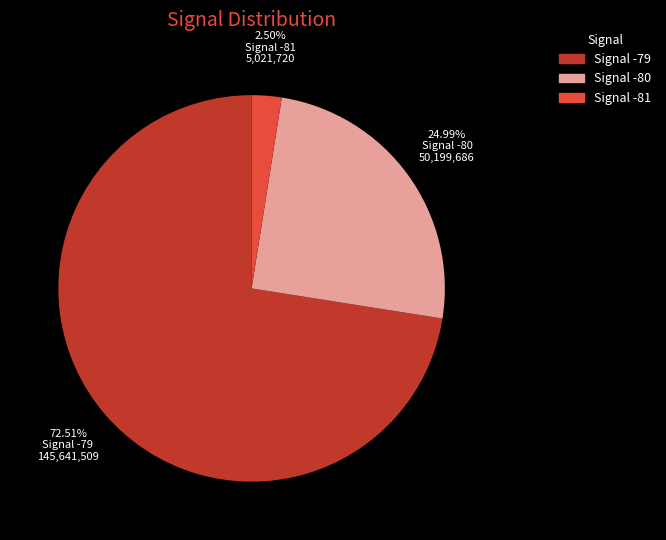

Is there a majority slice in this chart?

Yes